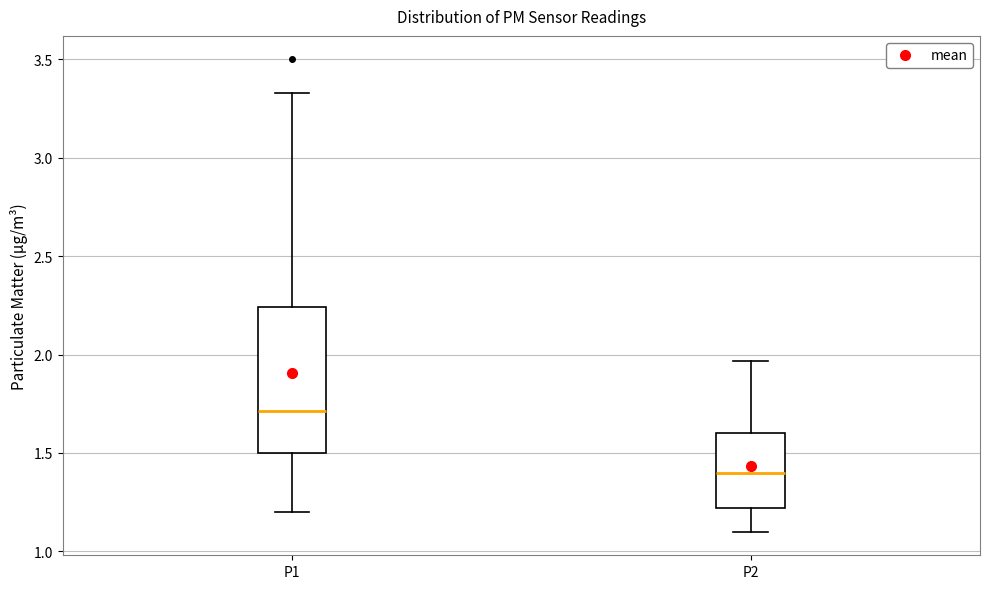

Comparing the boxes themselves (not the whiskers), which one is the tallest?

P1